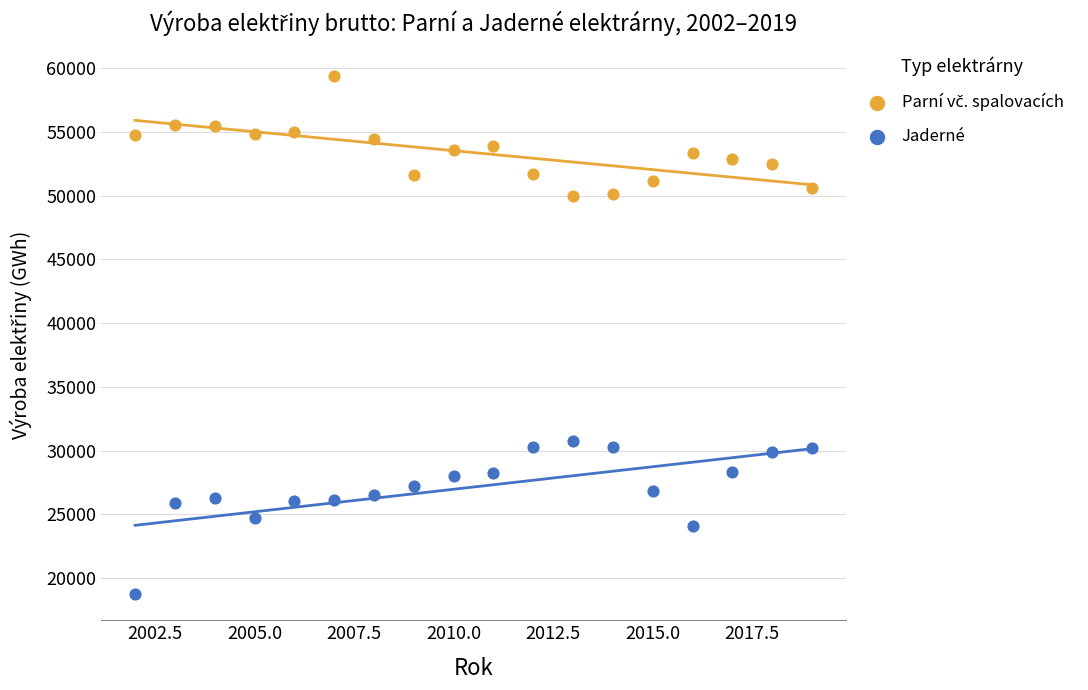

Which series has the largest Y range (max minus min)?

Jaderné